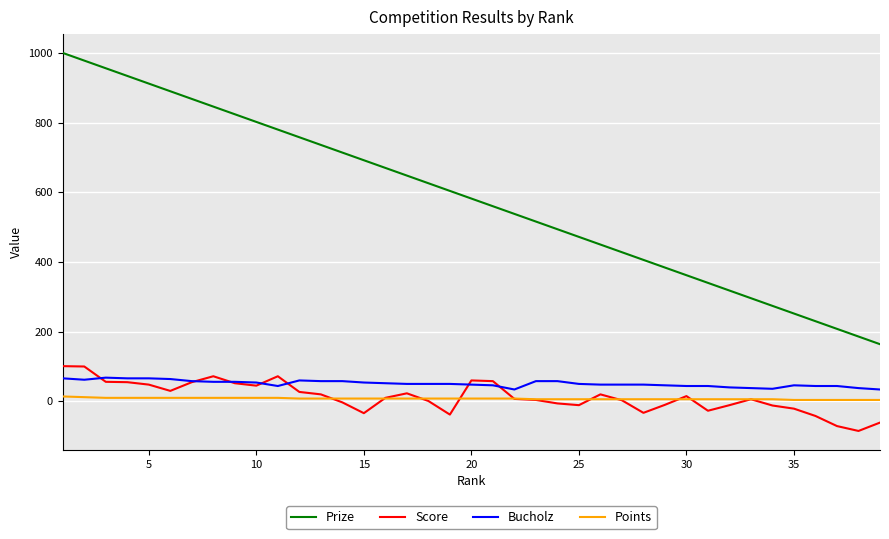

True or false: Bucholz and Prize cross at least once.

False